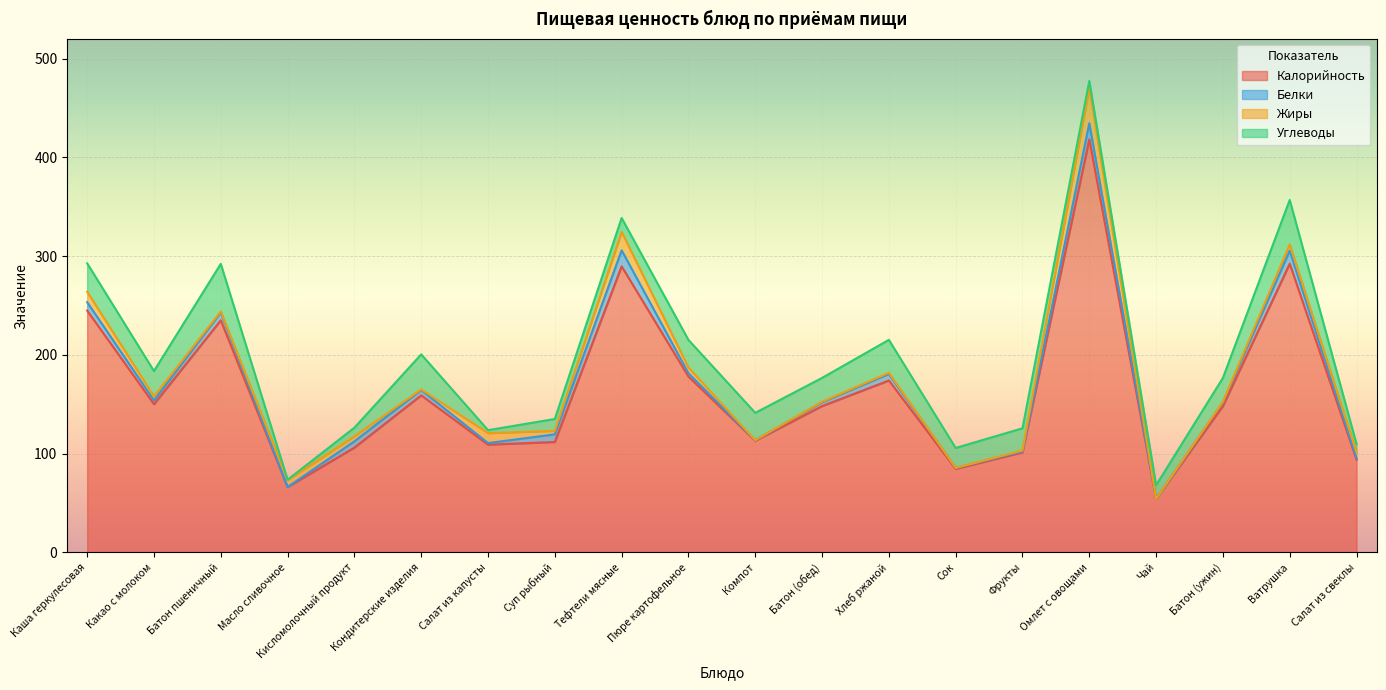

Does the chart display data point markers on the line(s)?

No